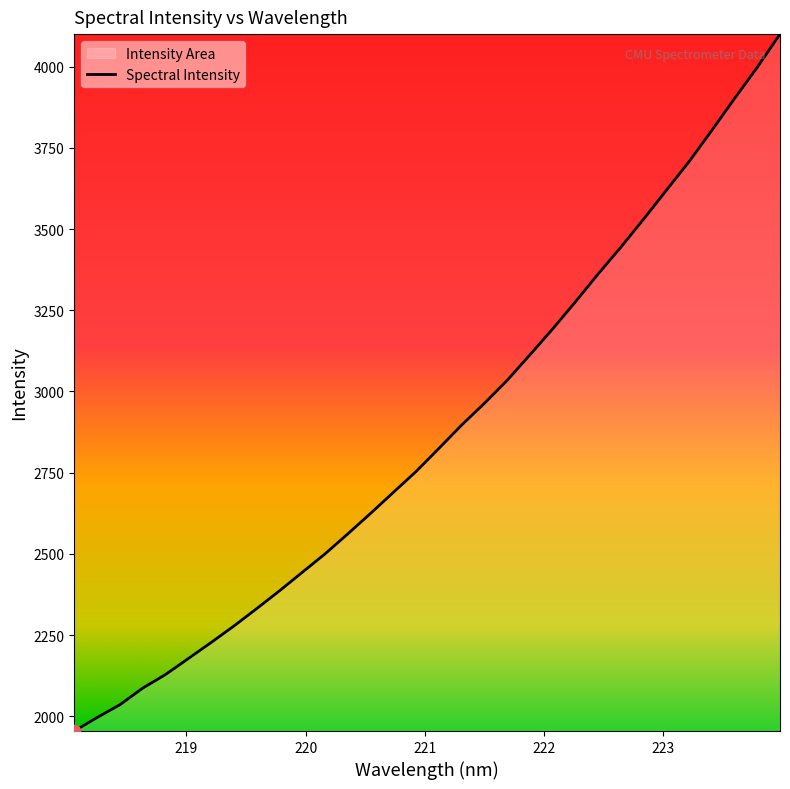

What is the maximum value shown in the chart?

4100.2